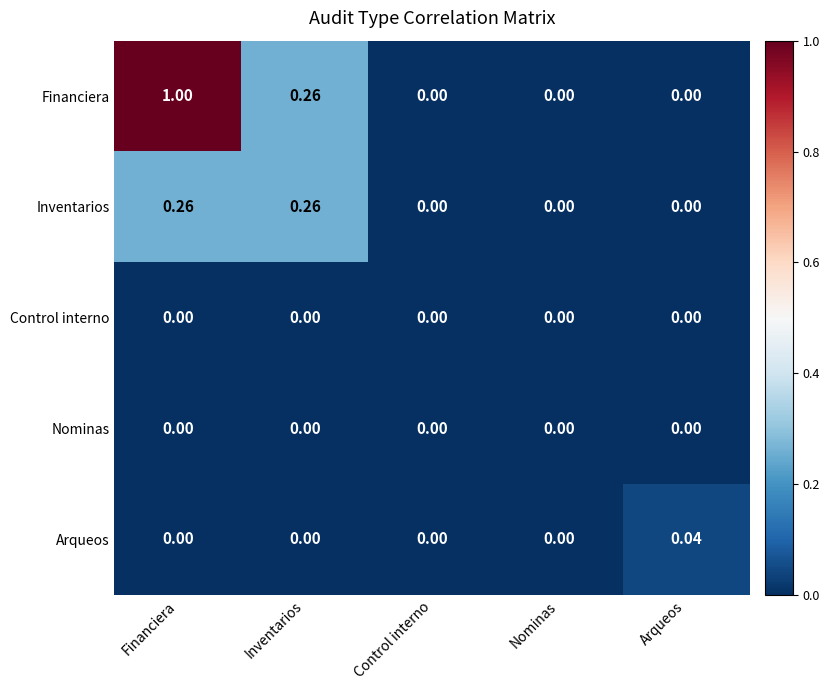

Which label corresponds to the largest value in the chart?

Financiera